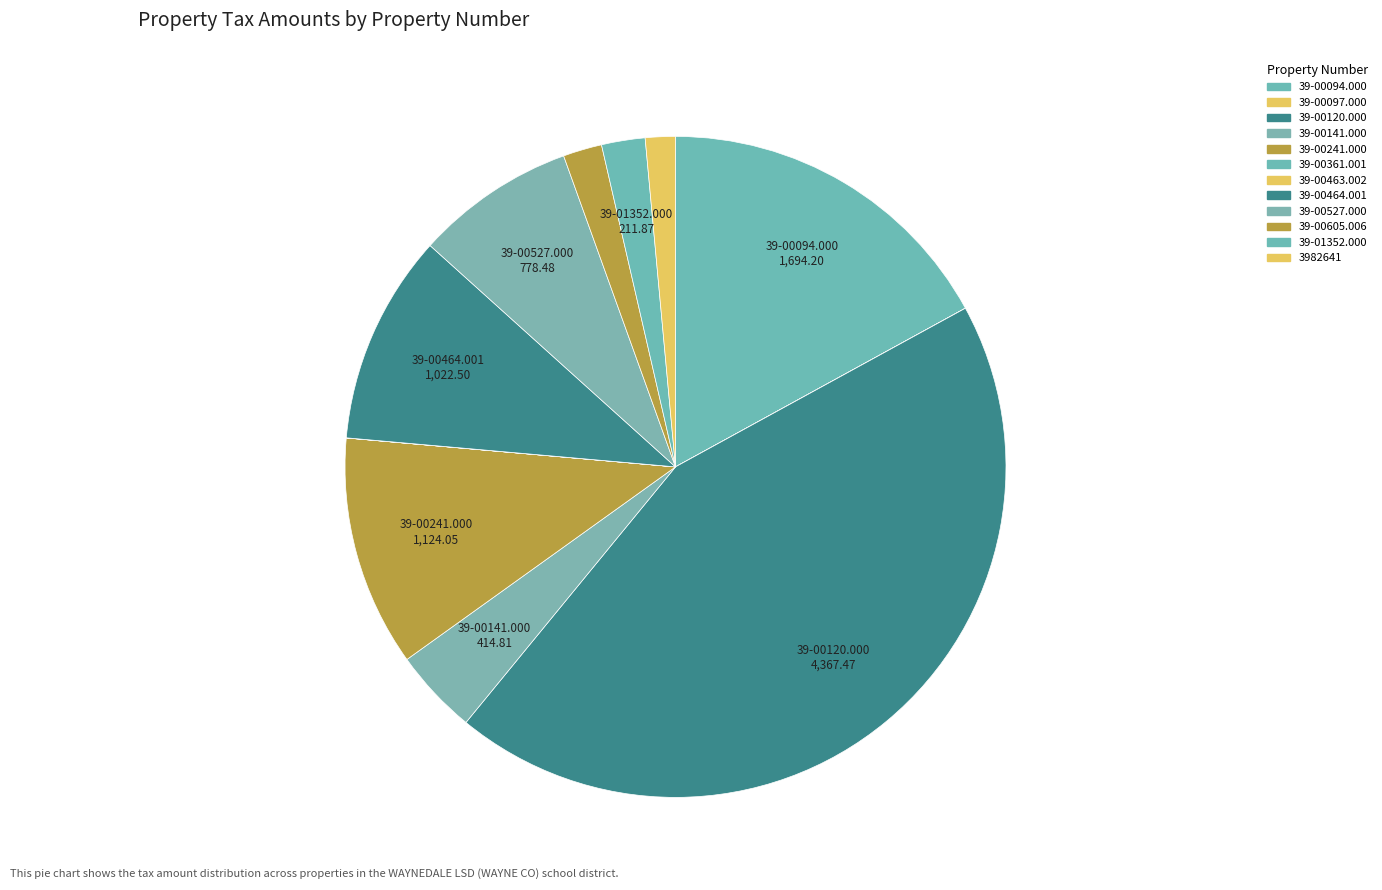

Is there a majority slice in this chart?

No